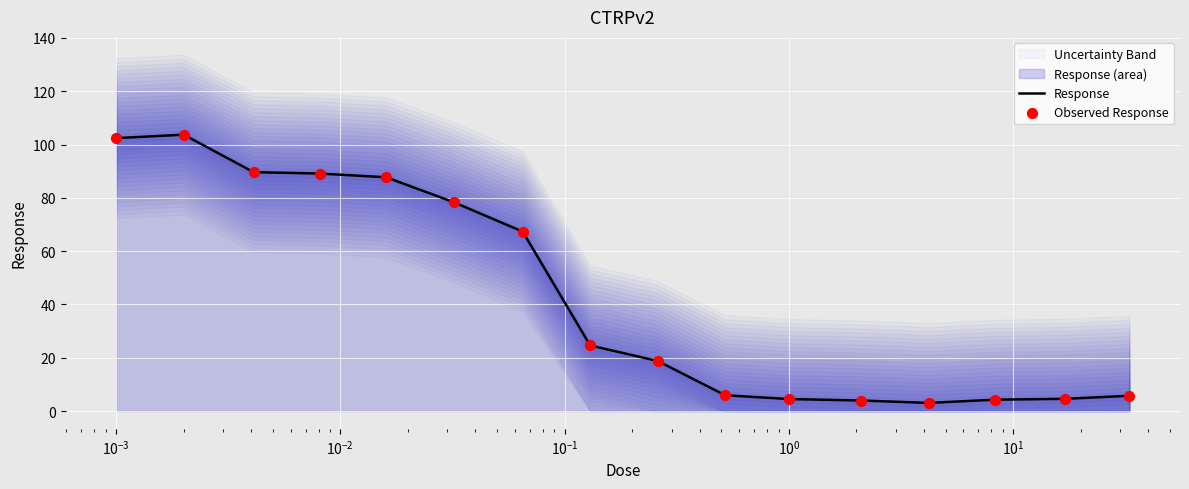

What is the highest value of the Response series?

103.7